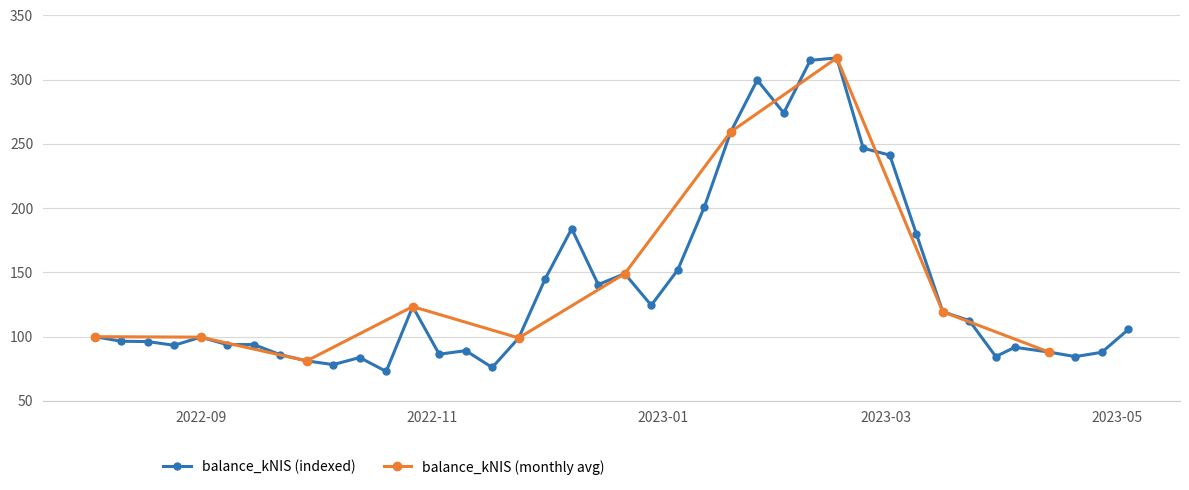

True or false: the data has more than 1 interior local peaks.

True